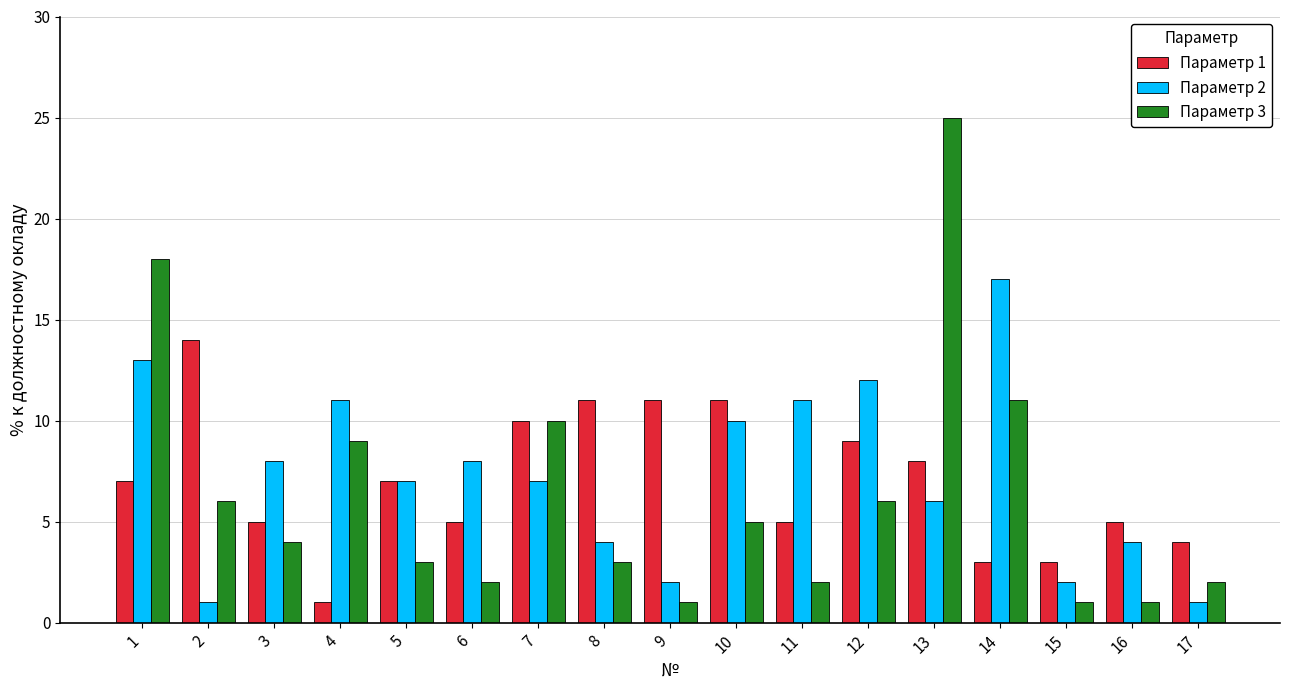

Which series has the widest spread of values?

Параметр 3